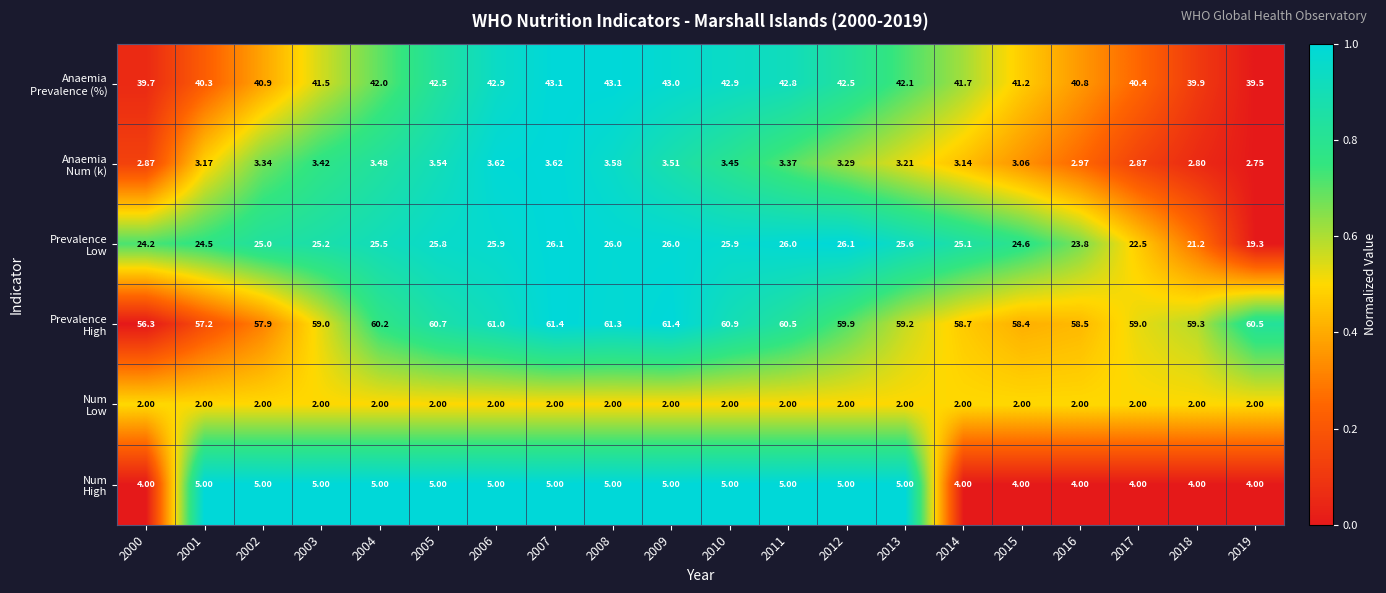

Which has a higher value, 2014 or 2011?

2011